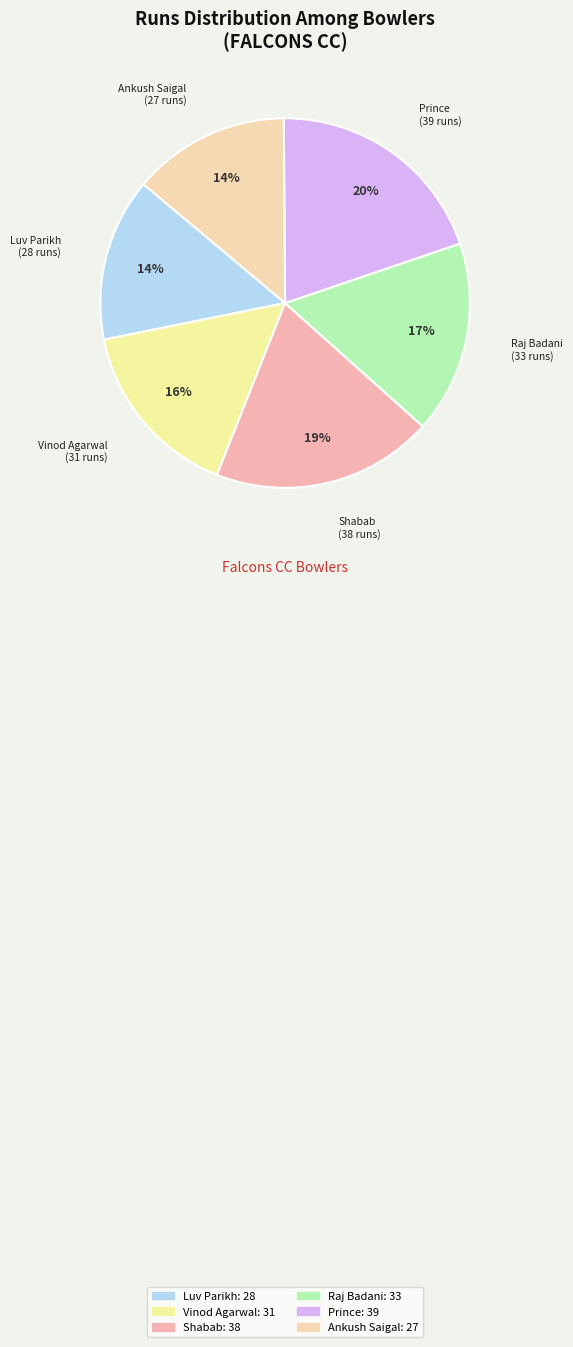

How many slices are in this pie chart?

6